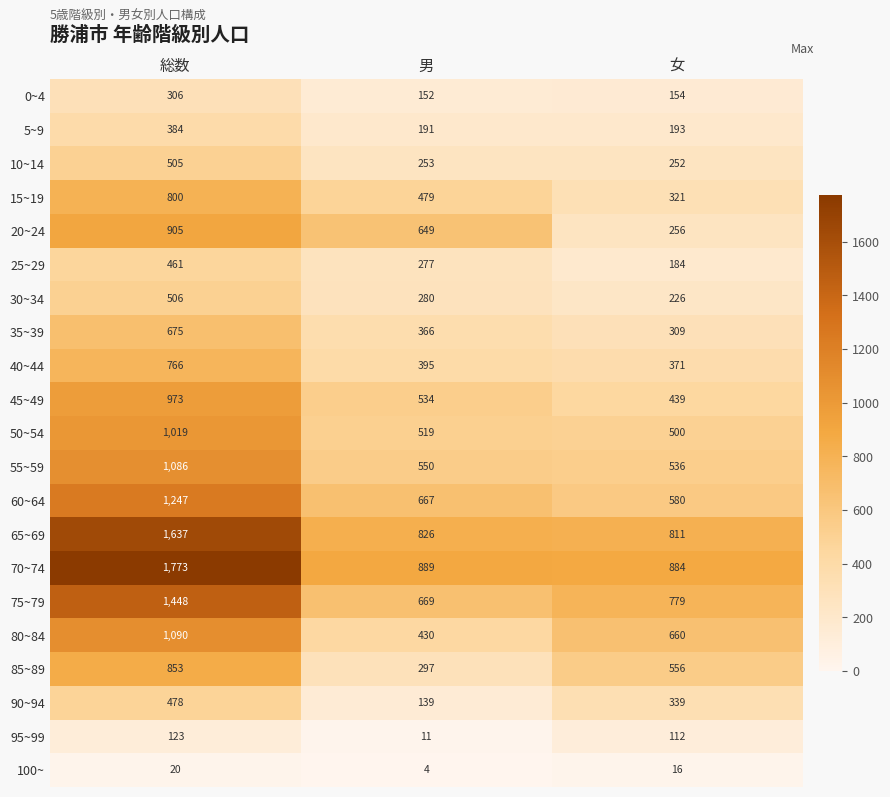

Read the 5~9 value at 男.

191